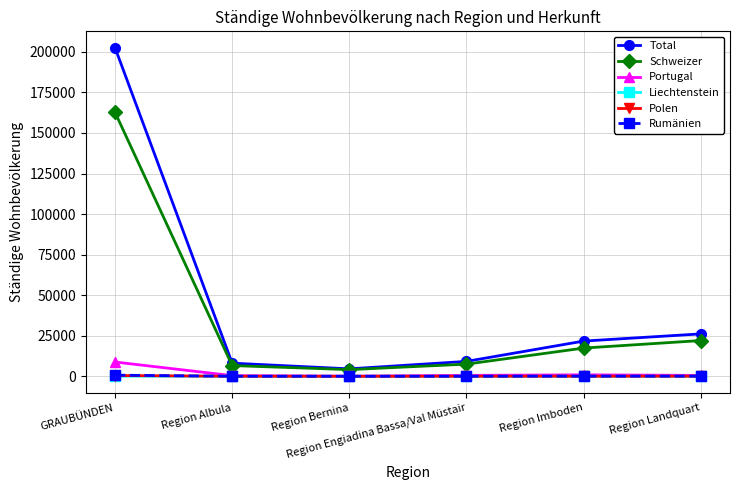

What is the difference between the maximum and second lowest values in the Portugal series?

8393